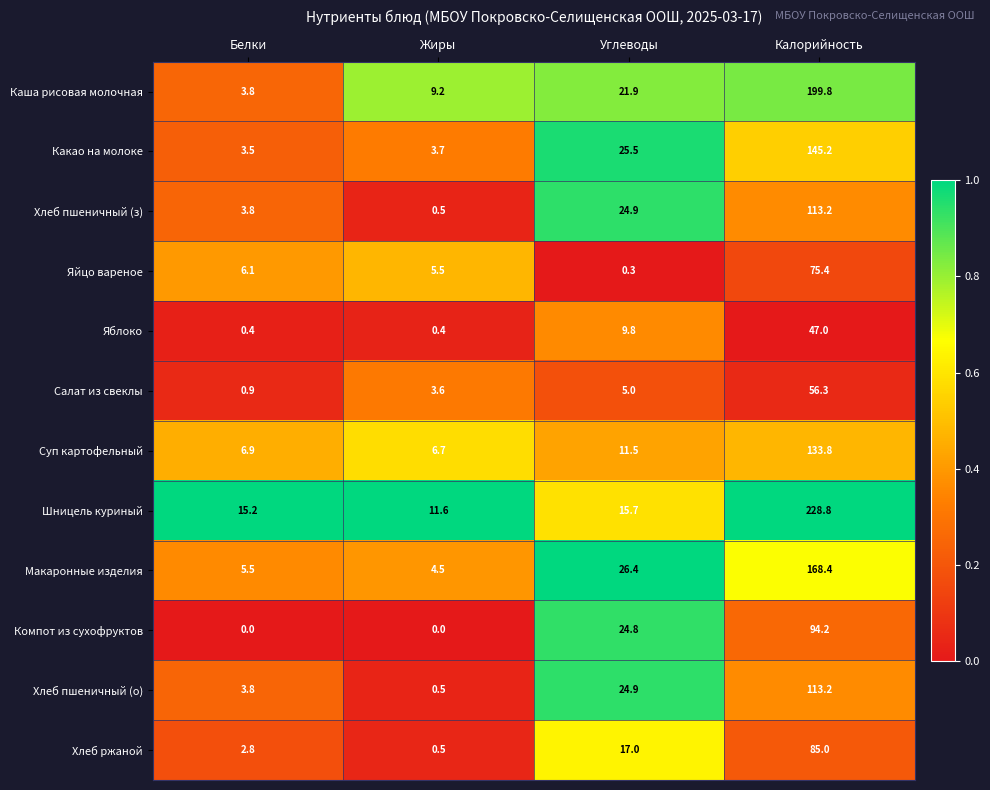

At how many categories does at least one series exceed 0?

4